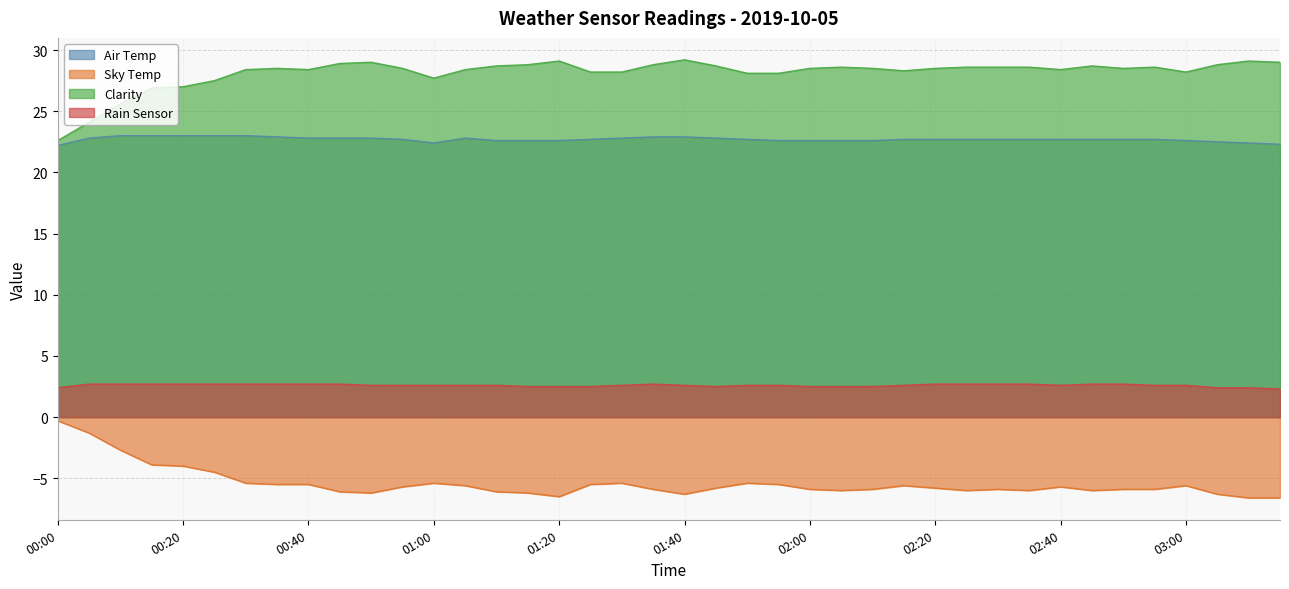

Which category has the highest value across all series?

01:40